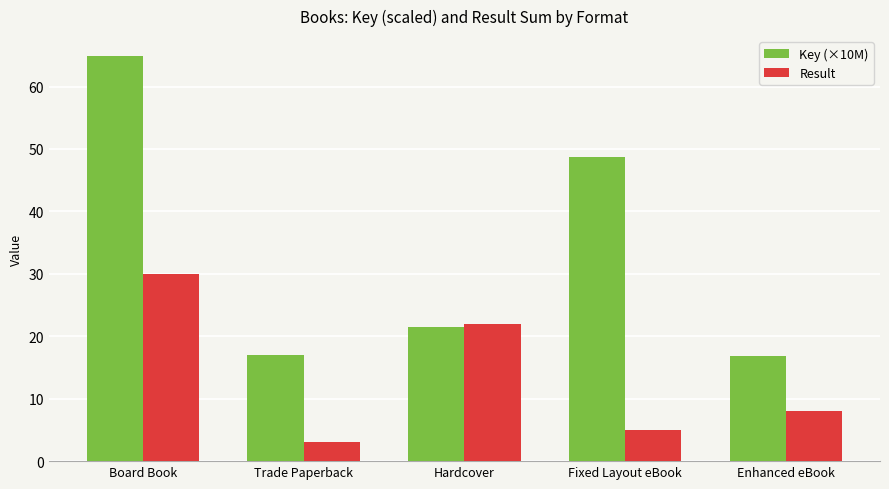

What is the minimum value shown in the chart?

3.0